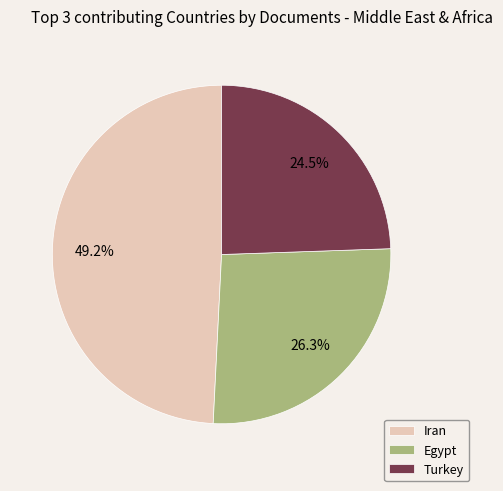

Does any single category account for the majority?

No